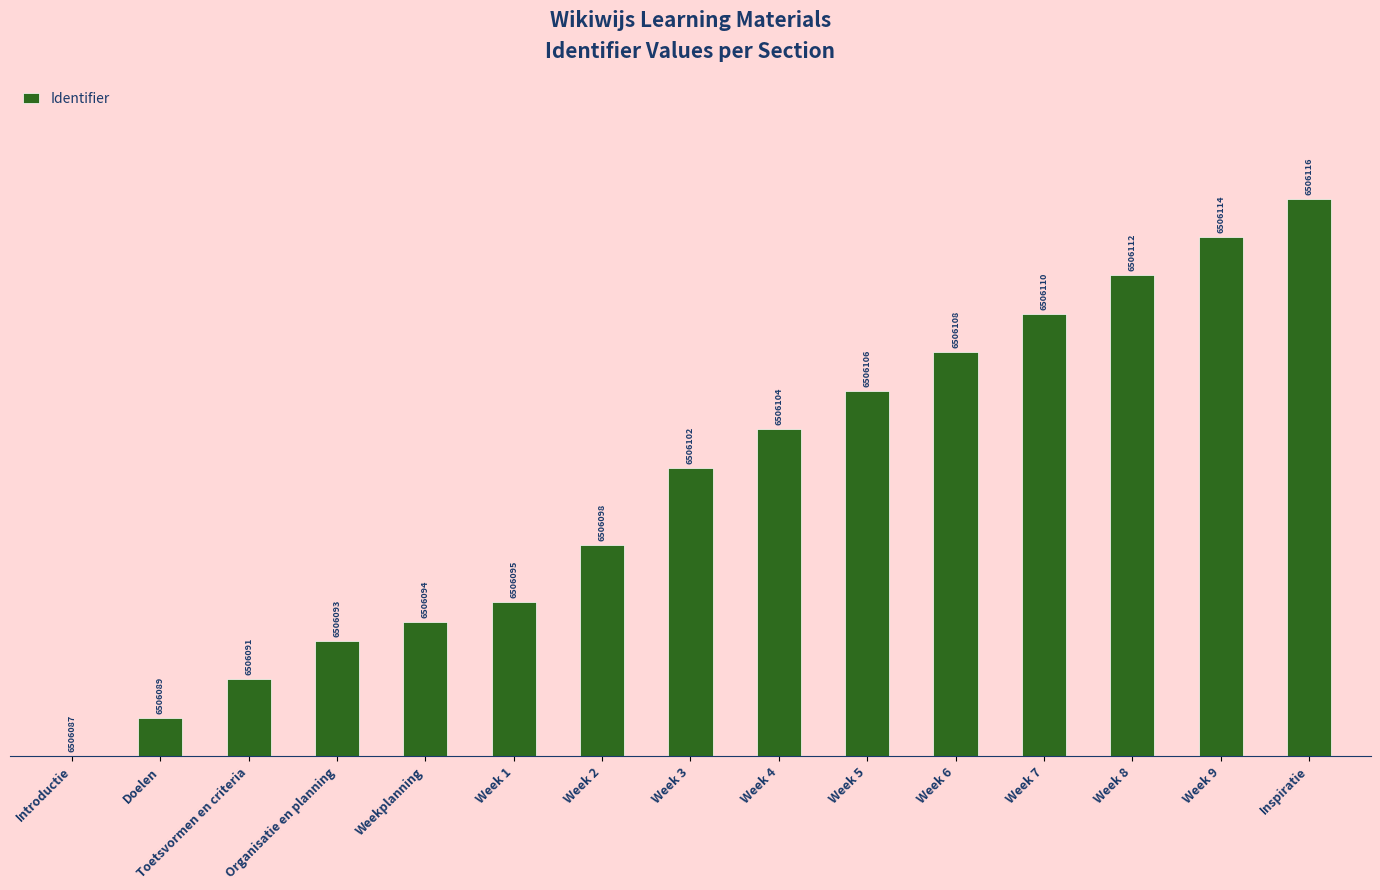

Reading right to left, list all the values displayed in this chart.

Inspiratie=7.0	Week 9=6.5	Week 8=6.0	Week 7=5.6	Week 6=5.1	Week 5=4.6	Week 4=4.1	Week 3=3.6	Week 2=2.7	Week 1=1.9	Weekplanning=1.7	Organisatie en planning=1.4	Toetsvormen en criteria=1.0	Doelen=0.5	Introductie=0.0